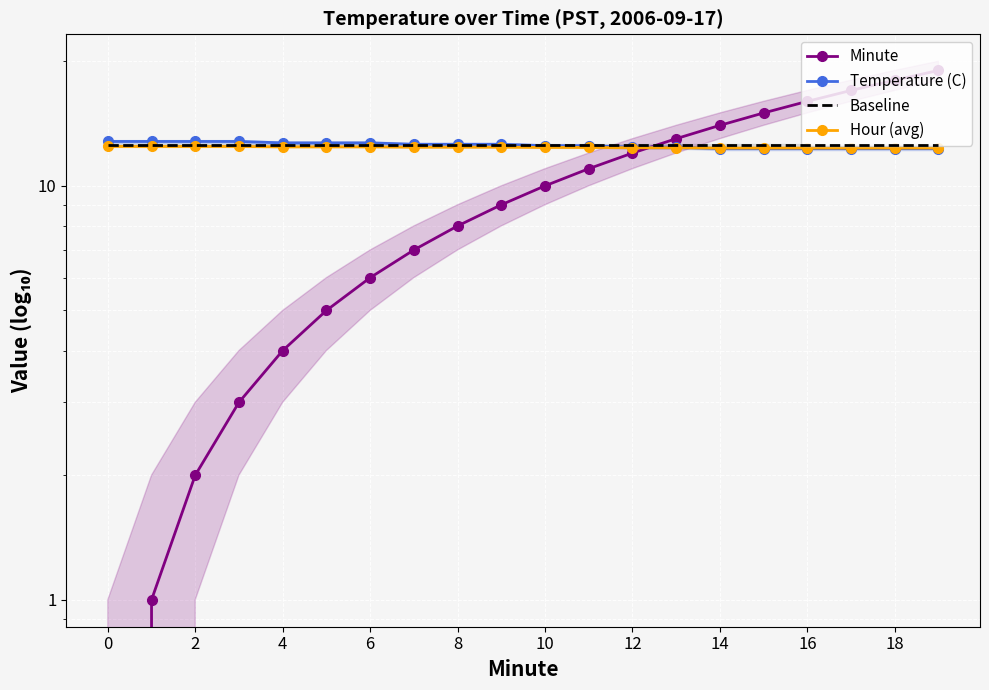

At how many categories does at least one series exceed 18?

1